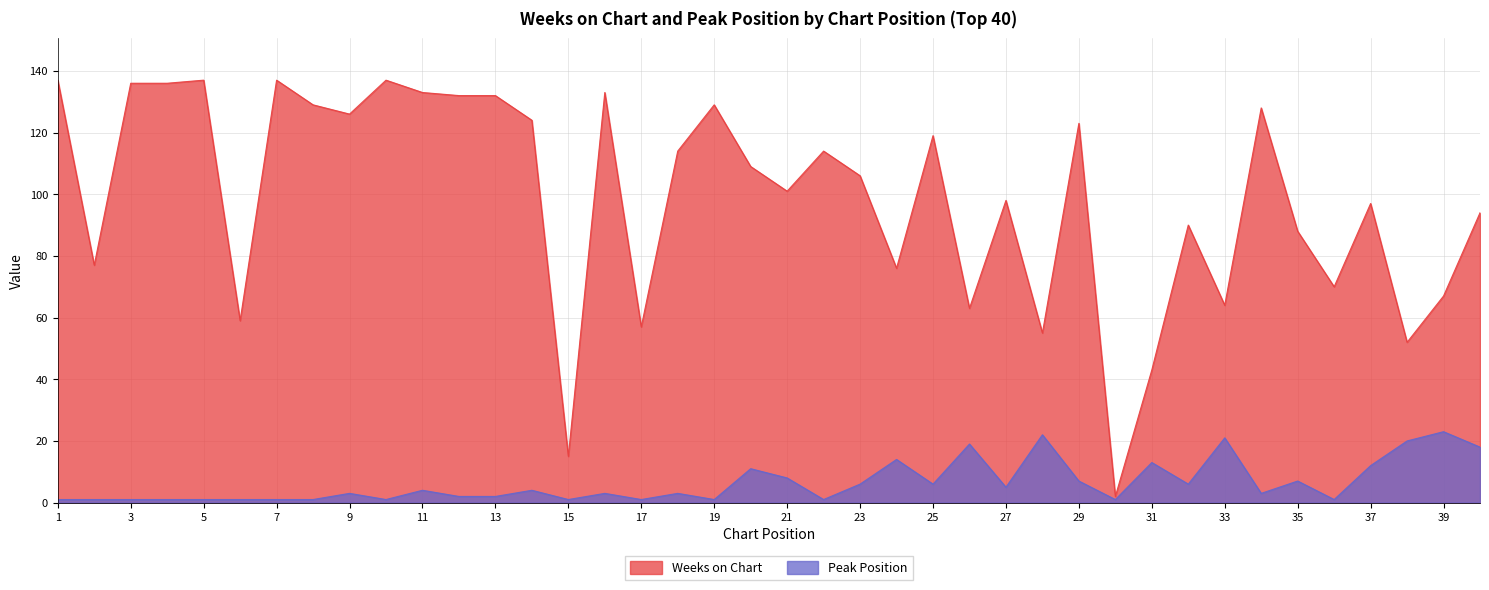

What is the difference between the maximum and minimum values in the Weeks on Chart series?

135